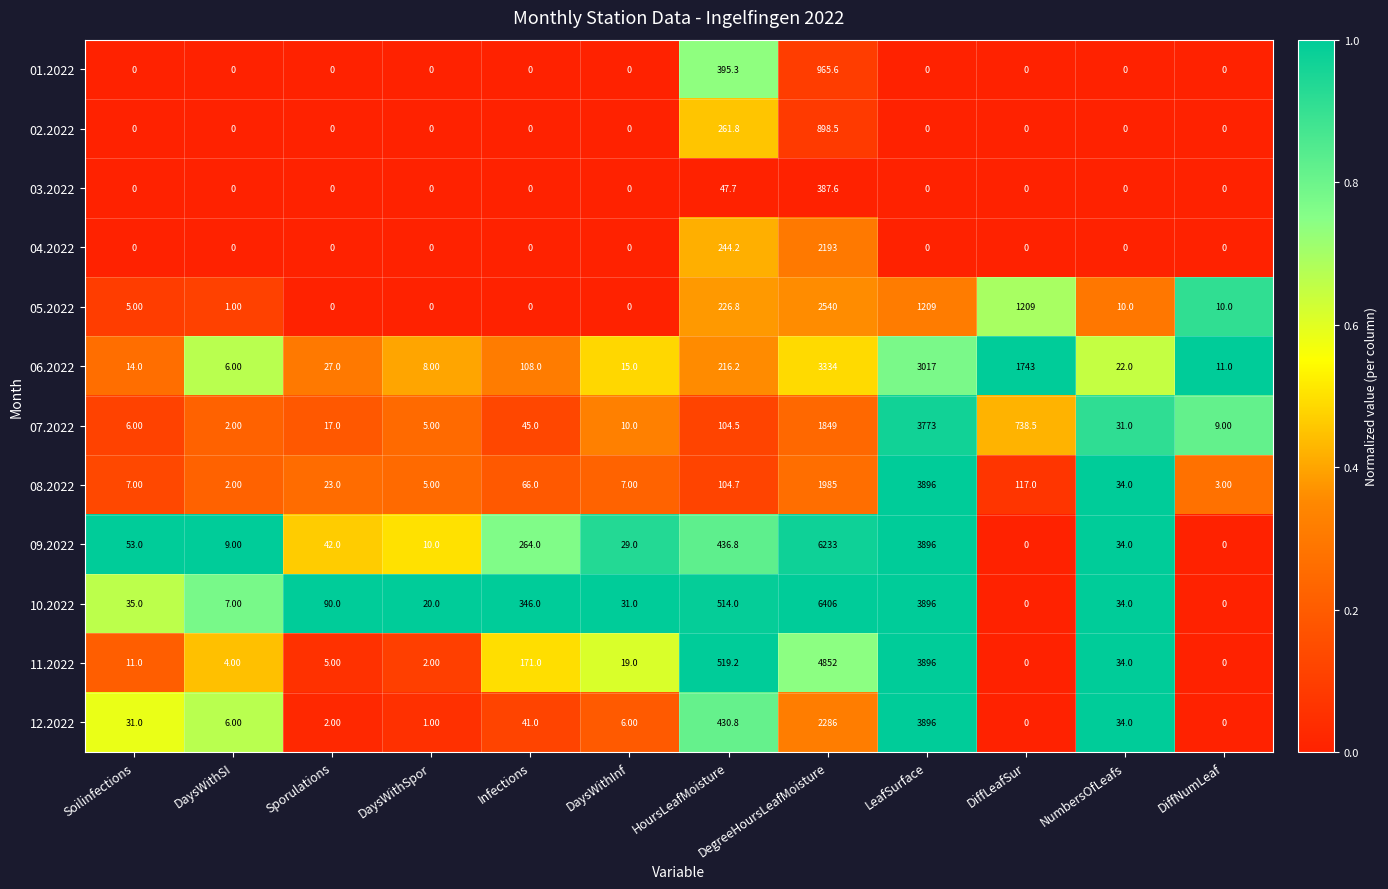

What is the difference between the 08.2022 values at Sporulations and LeafSurface?

3873.0